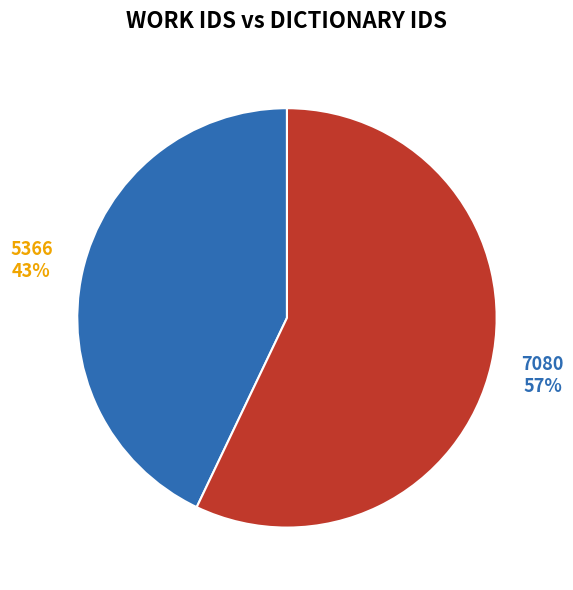

Count the number of slices in the pie.

2